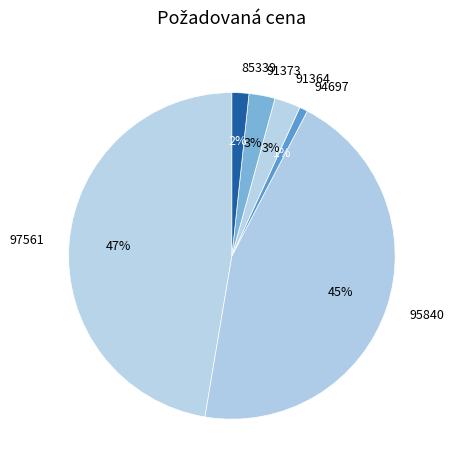

Combined, do 97561 and 95840 account for over 50%?

Yes